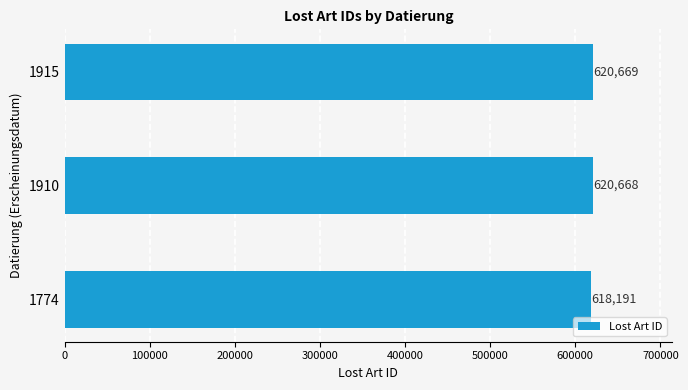

Reading top to bottom, list all the values displayed in this chart.

620669	620668	618191